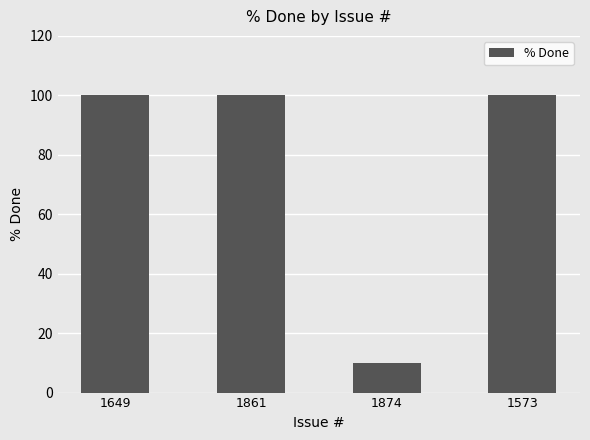

The value at 1573 is 100. True or false?

True